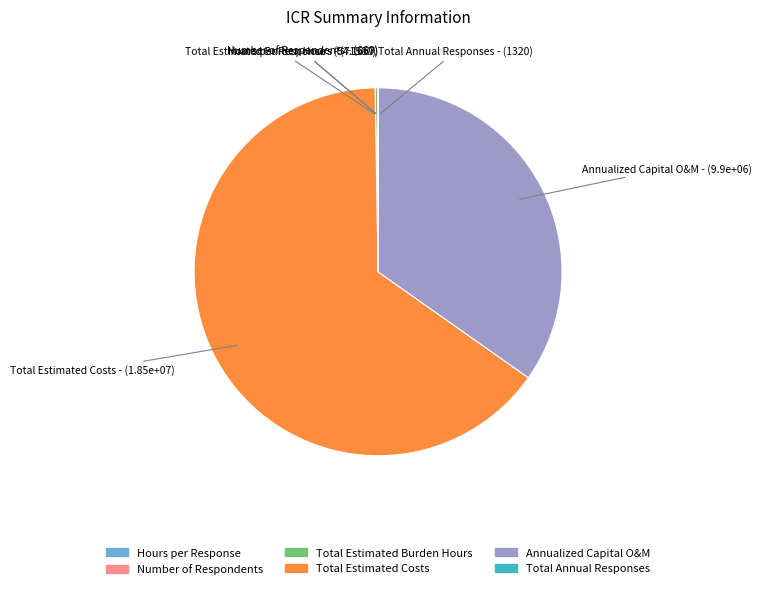

Does Total Estimated Costs account for over 50% of the chart?

Yes